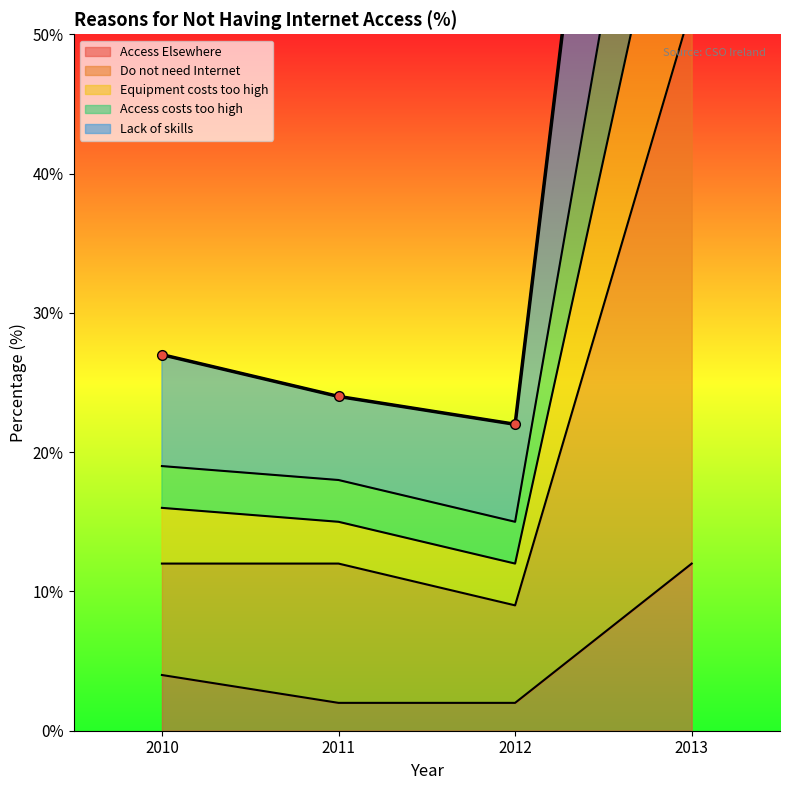

What is the difference between the highest and lowest values at 2013?

115